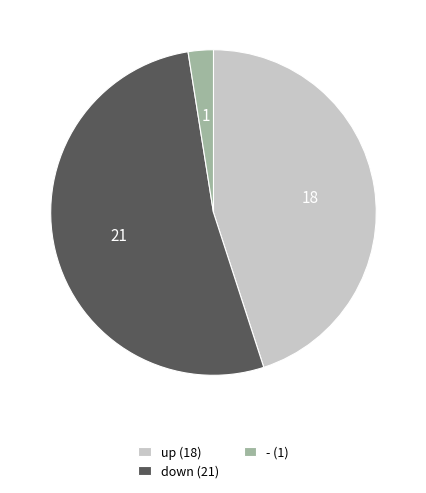

Which slice represents more than half of the pie?

down